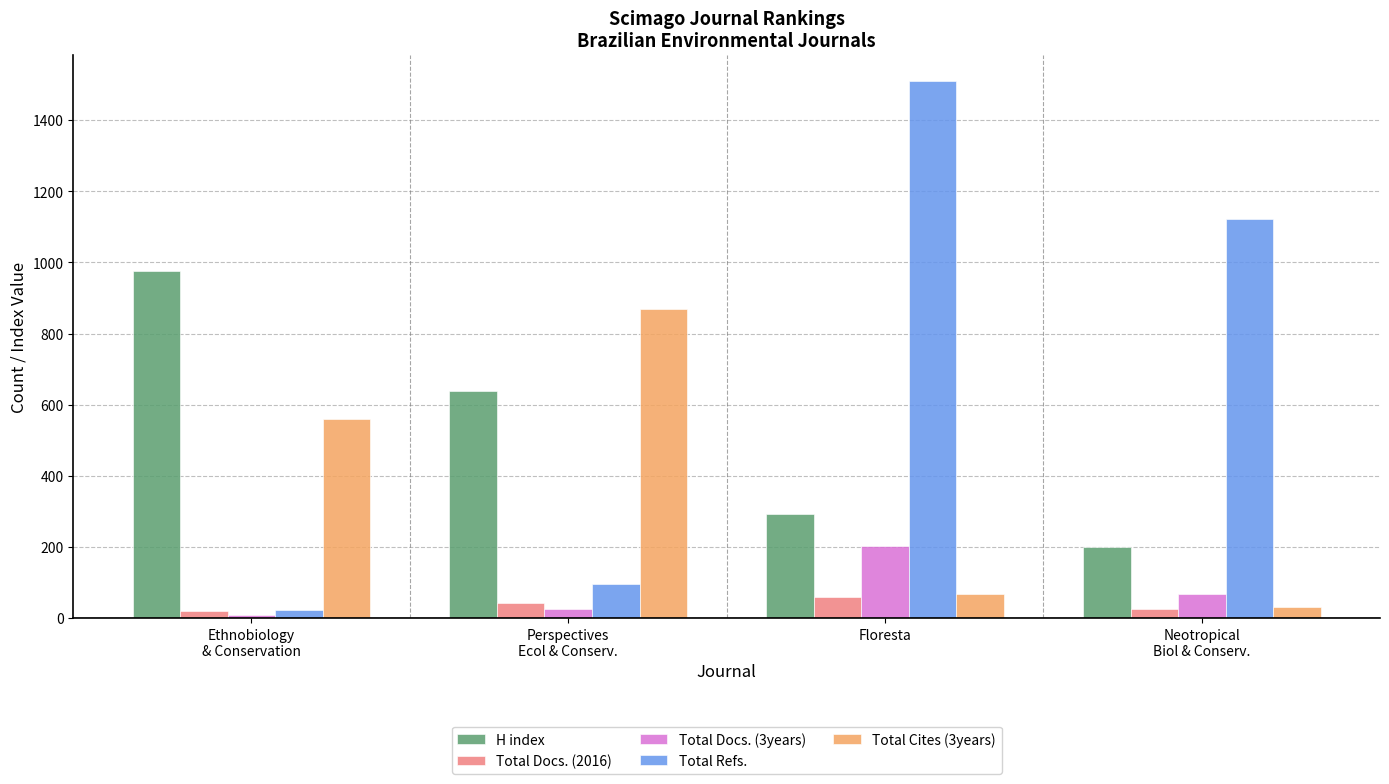

Which series has the largest range (max minus min)?

Total Refs.